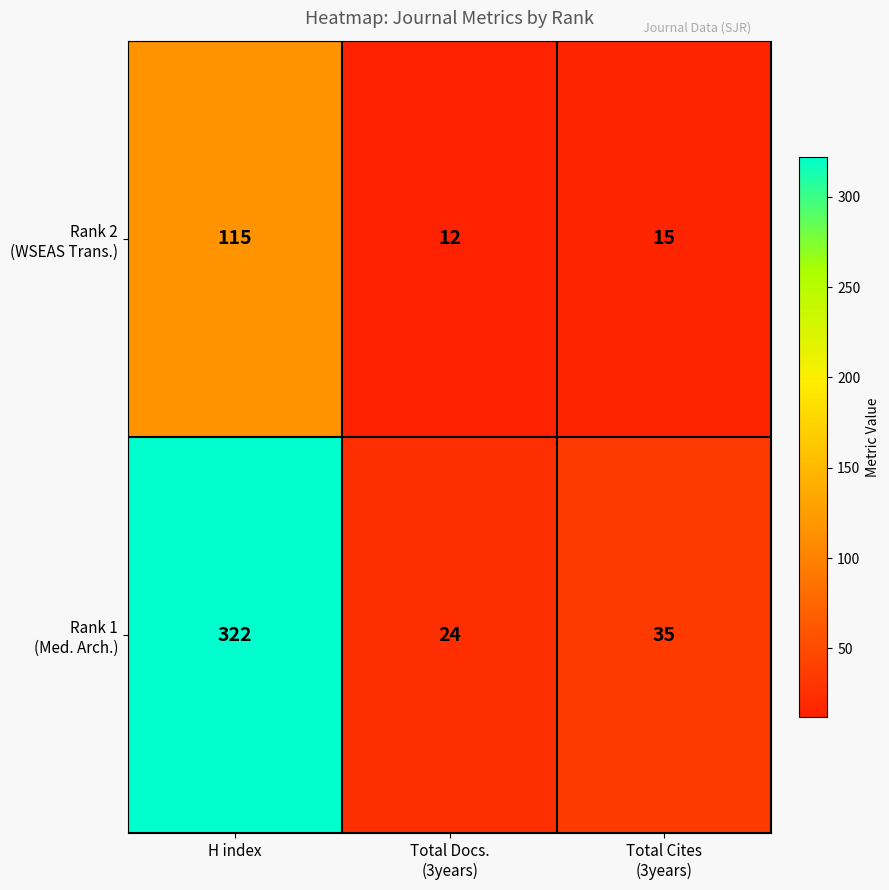

What is the smallest value displayed?

12